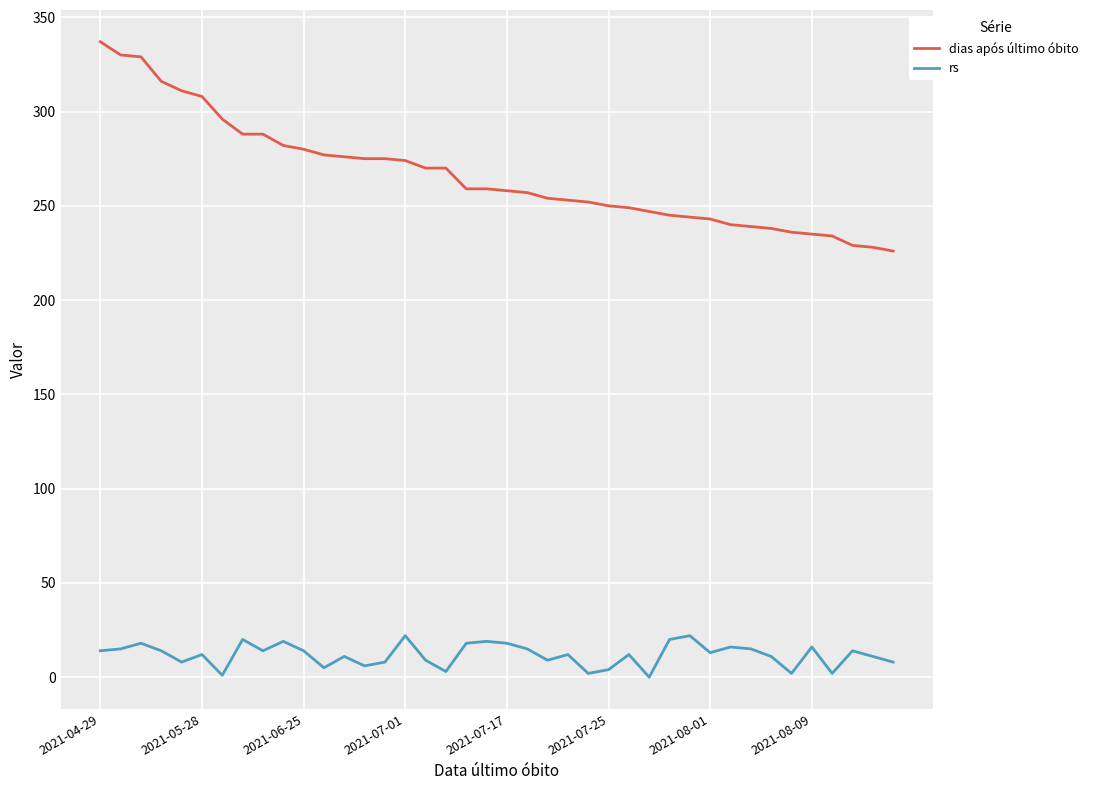

What is the minimum value for dias após último óbito?

226